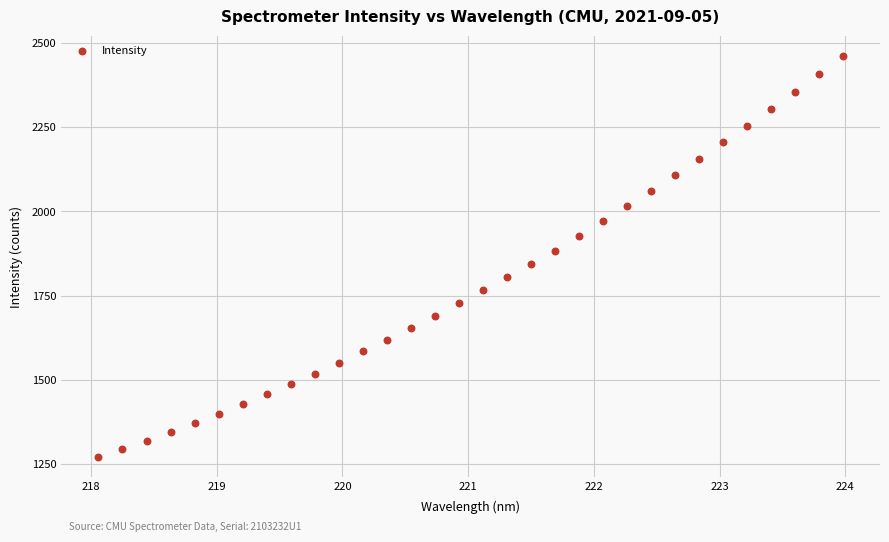

What is the range of X values (max minus min)?

5.9